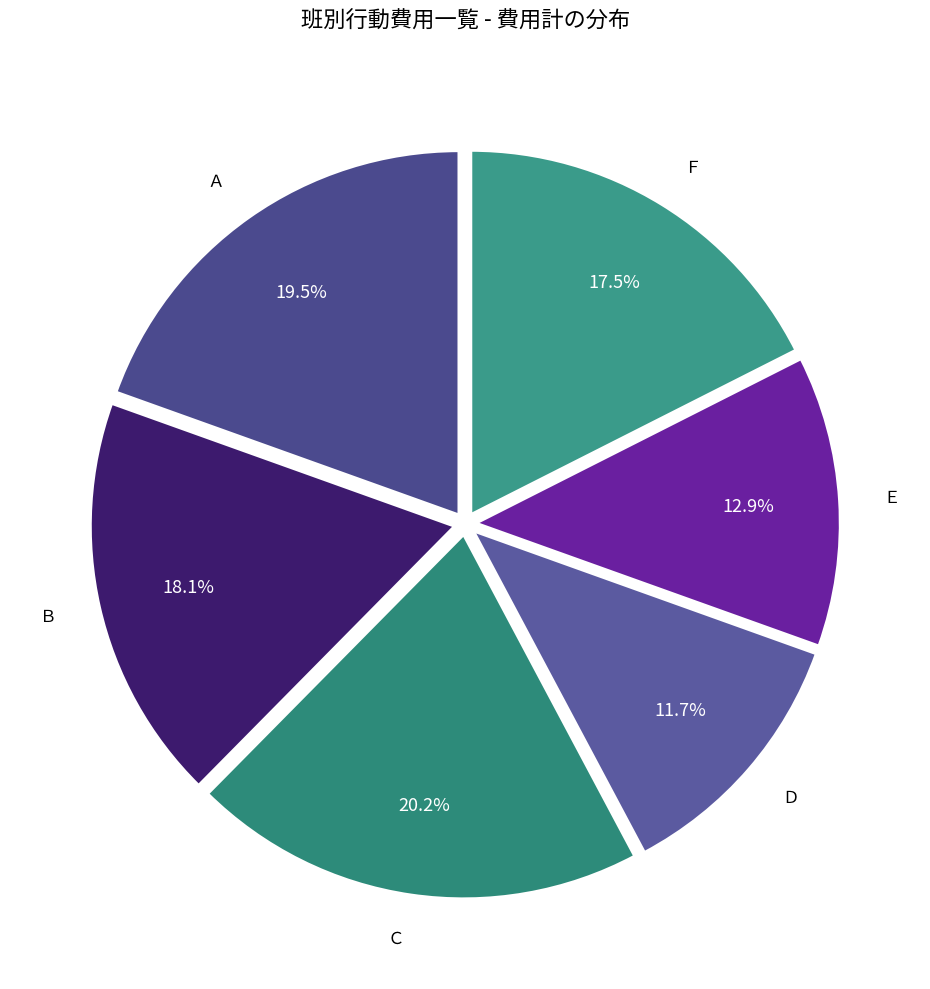

Which slice is the smallest?

Ｄ